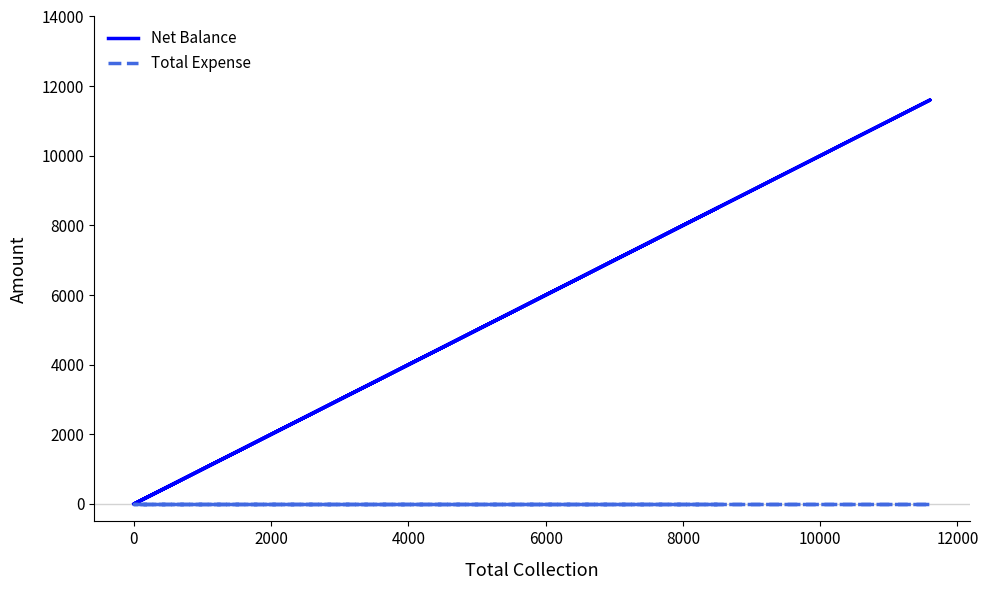

Between −2000 and 0, which is larger?

−2000